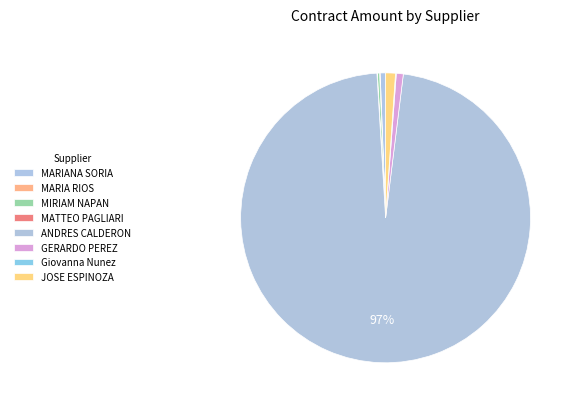

Is there a majority slice in this chart?

Yes